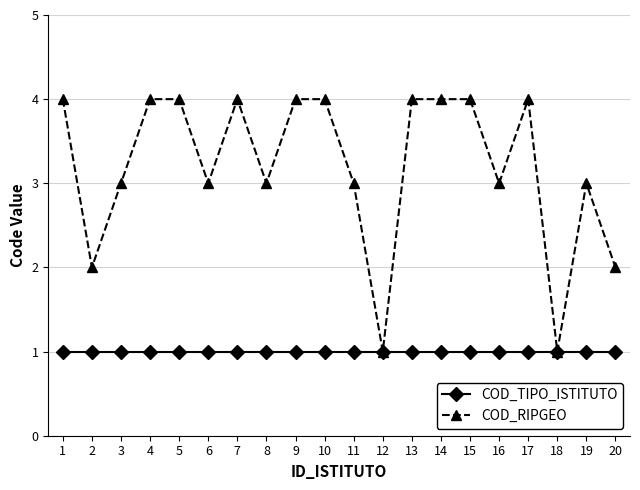

Rank the series by their average value, from highest to lowest.

COD_RIPGEO, COD_TIPO_ISTITUTO